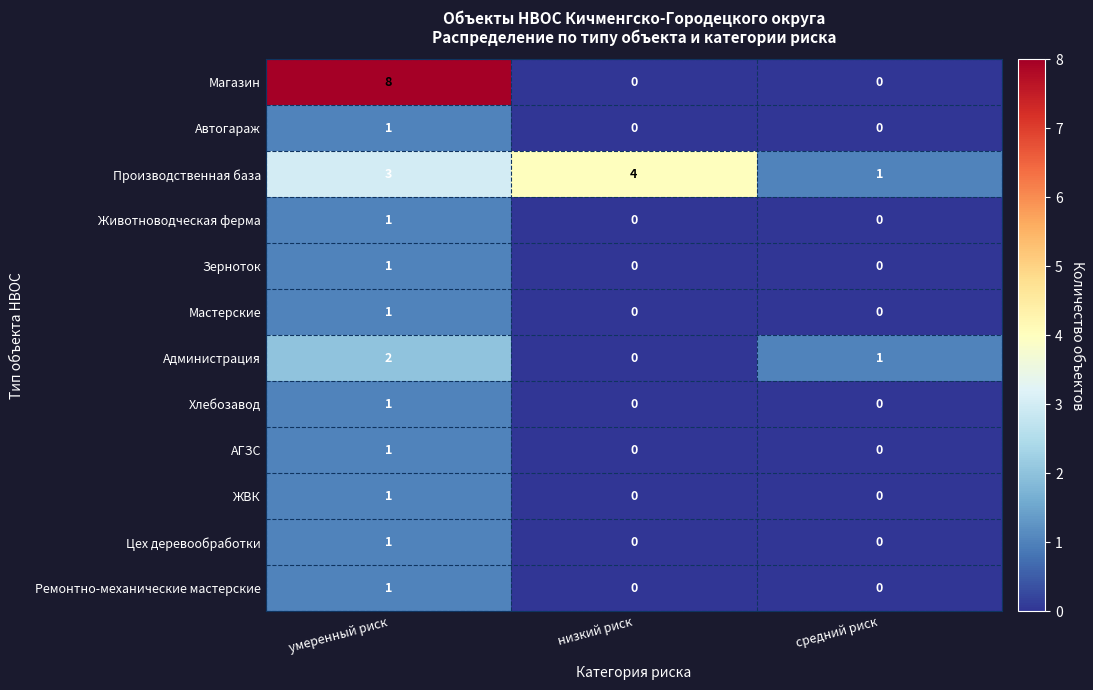

The Зерноток series shows 0 at умеренный риск. True or false?

False